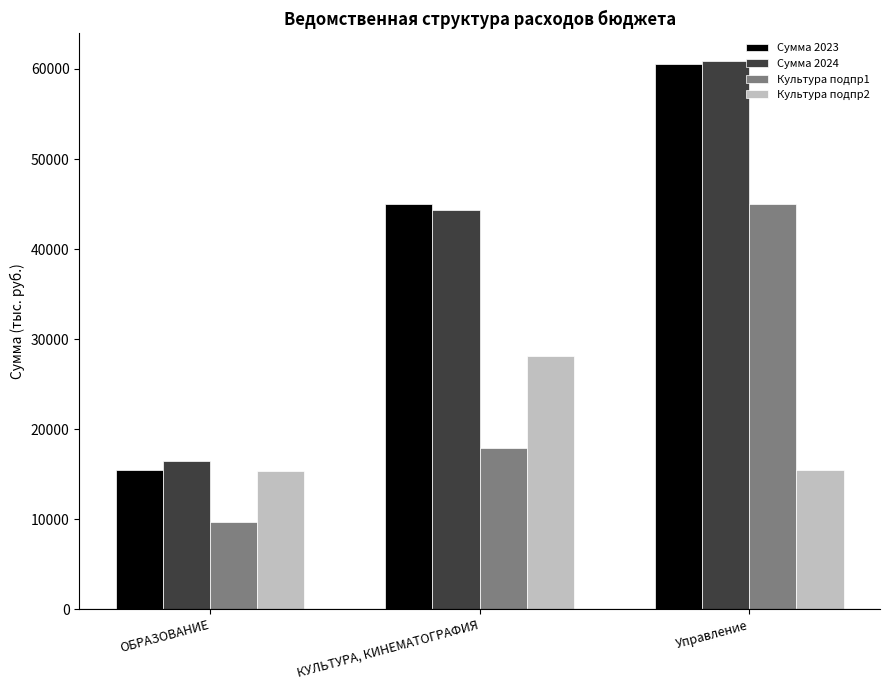

The value of Культура подпр1 at ОБРАЗОВАНИЕ is 6638.6. True or false?

False